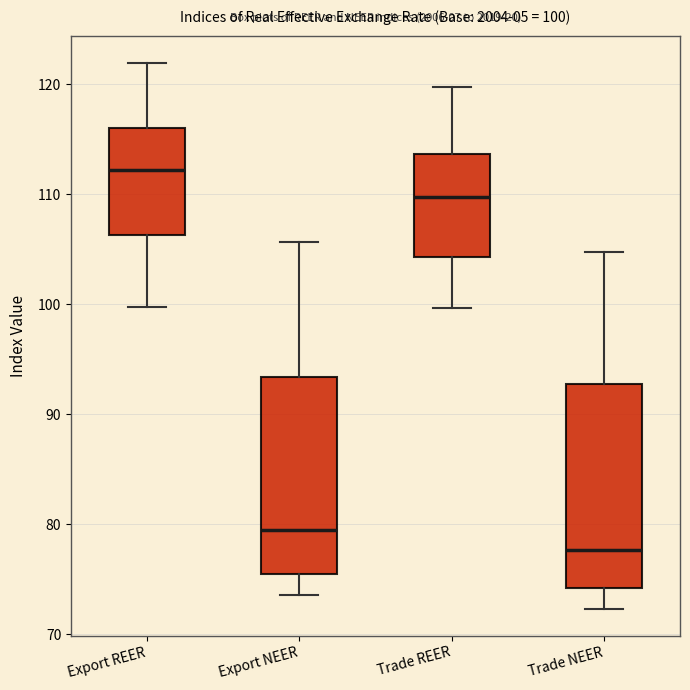

Which box's median line is the lowest?

Trade NEER